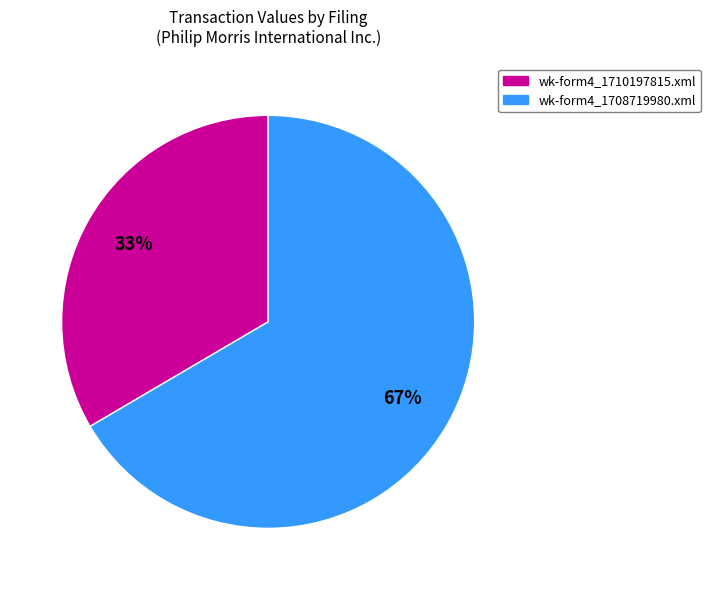

To the nearest percent, what is the average slice percentage?

50%